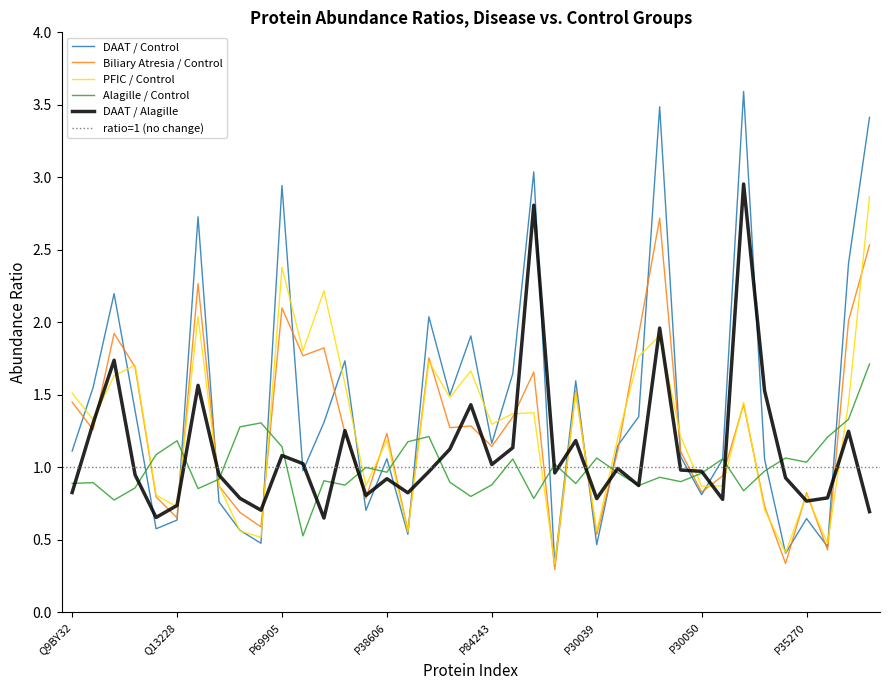

Which has a higher value, Q9NZM1 or O00159?

Q9NZM1